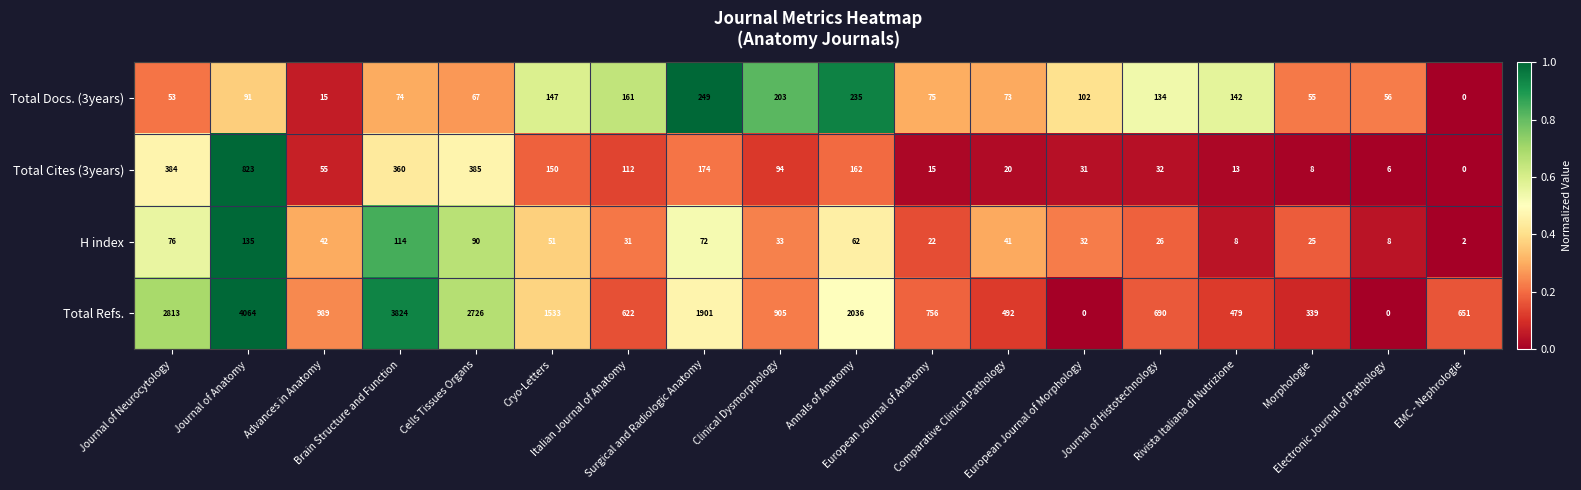

At how many categories does at least one series exceed 880?

9